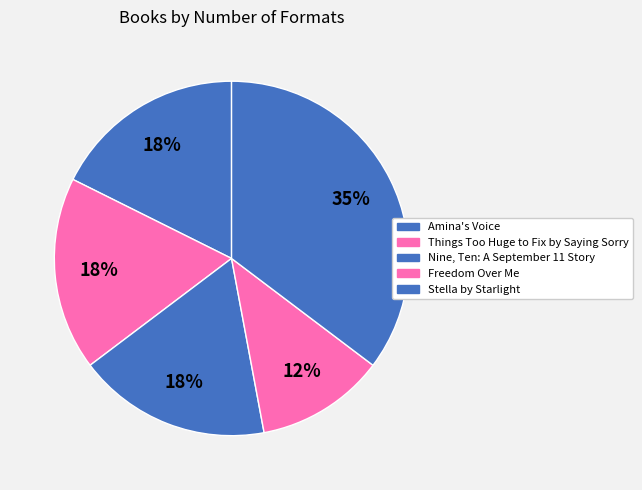

Approximately how many times larger is the value at Things Too Huge to Fix by Saying Sorry compared to Stella by Starlight?

0.5